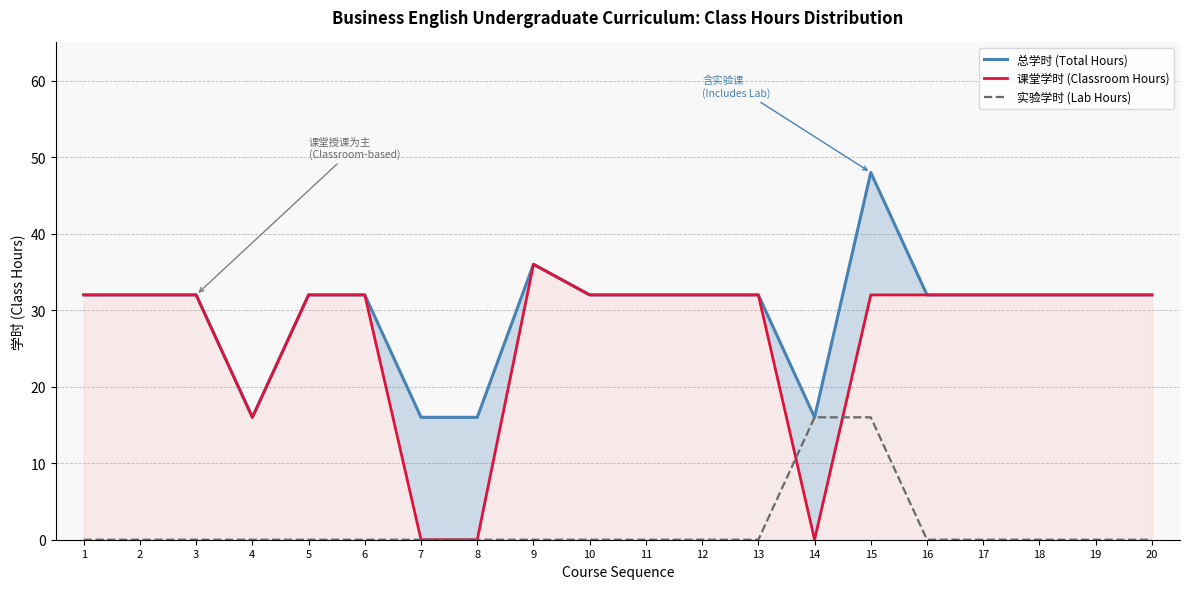

What are all the series names shown in the legend?

总学时 (Total Hours), 课堂学时 (Classroom Hours), 实验学时 (Lab Hours)